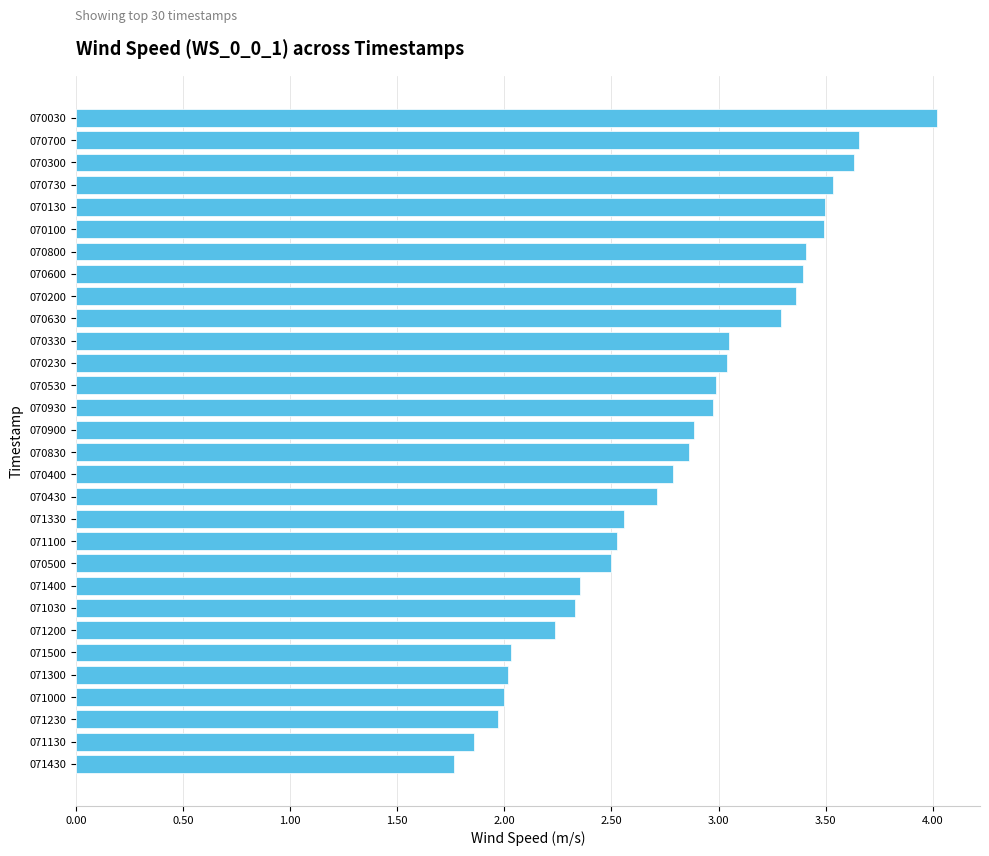

True or false: the data shows 3.3 at 071400.

False